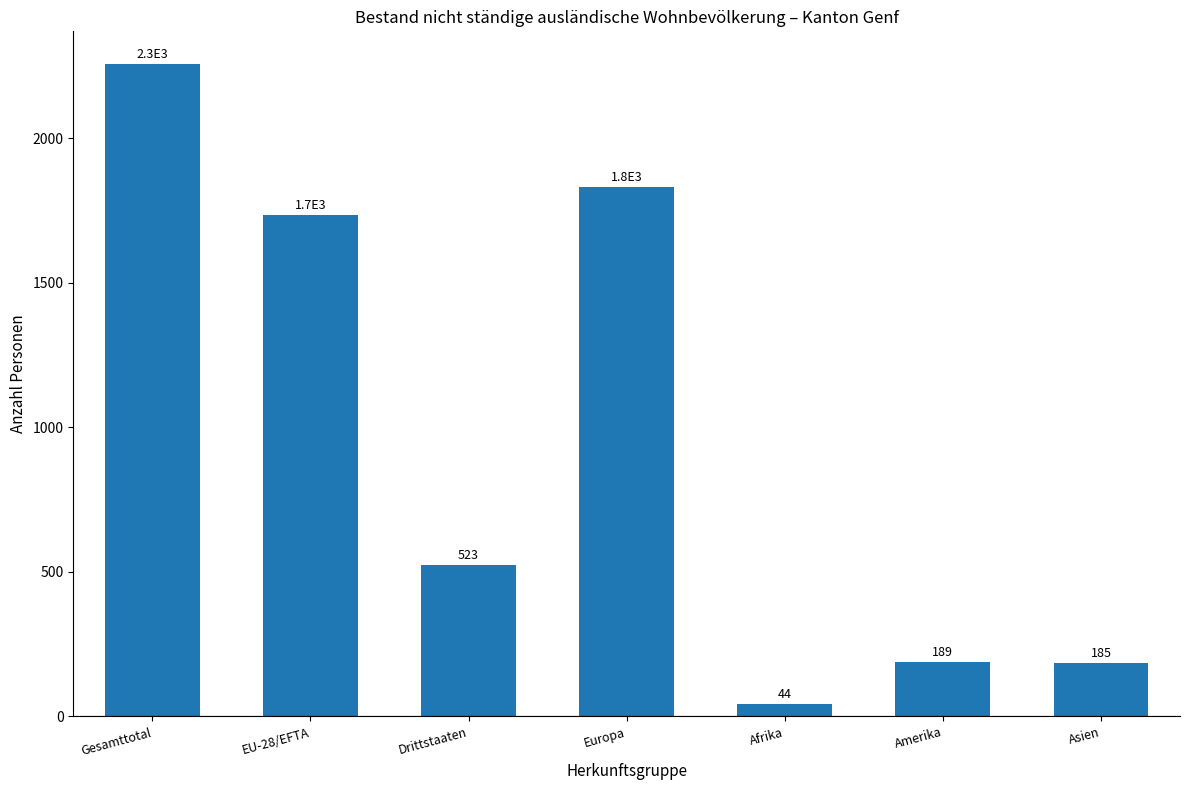

At which label is the value closest to 1150?

EU-28/EFTA